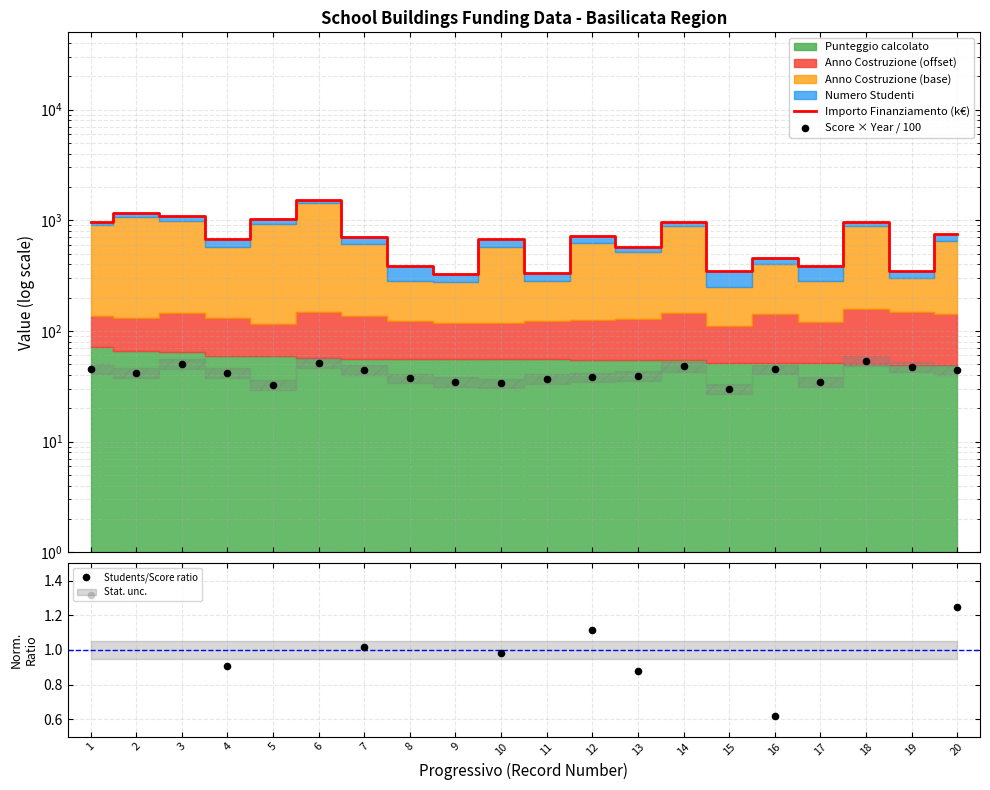

At which category is the sum across all series the highest?

6